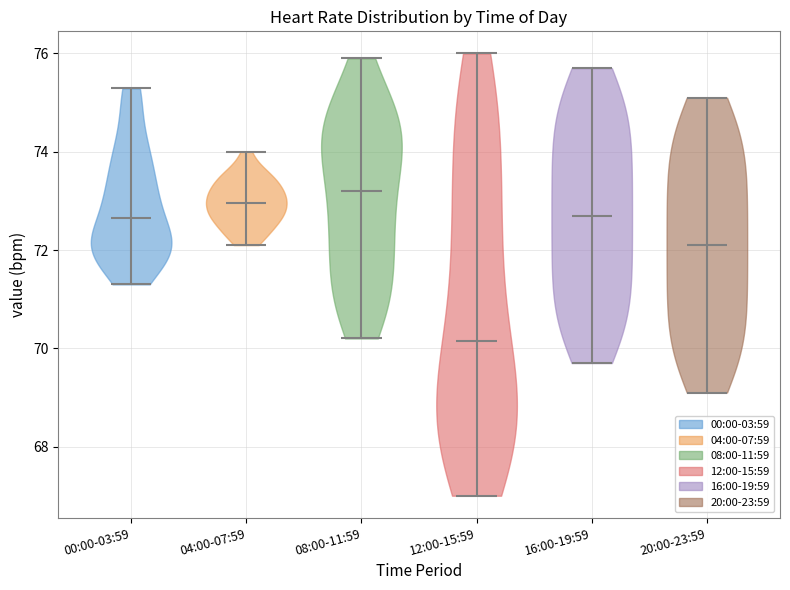

What is the lowest point the violin for 20:00-23:59 reaches on the y-axis? The values are not printed on the chart, so give them approximately, as read against the axis.

69.2